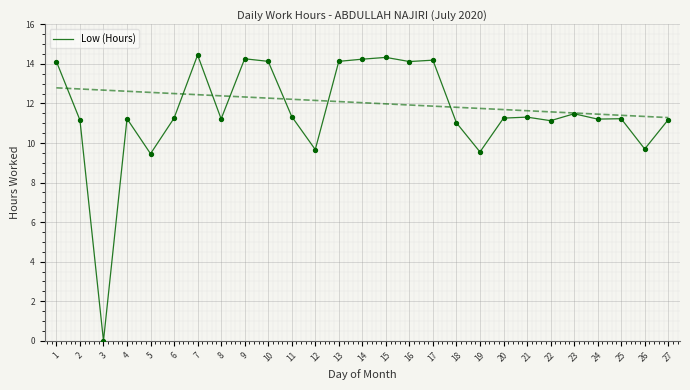

Which has a higher value, 3 or 21?

21